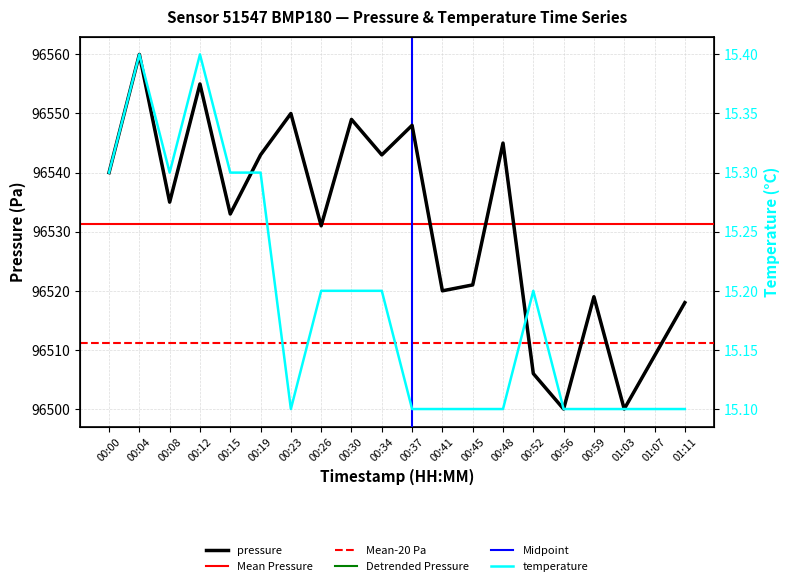

What is the highest value of the temperature series?

15.4